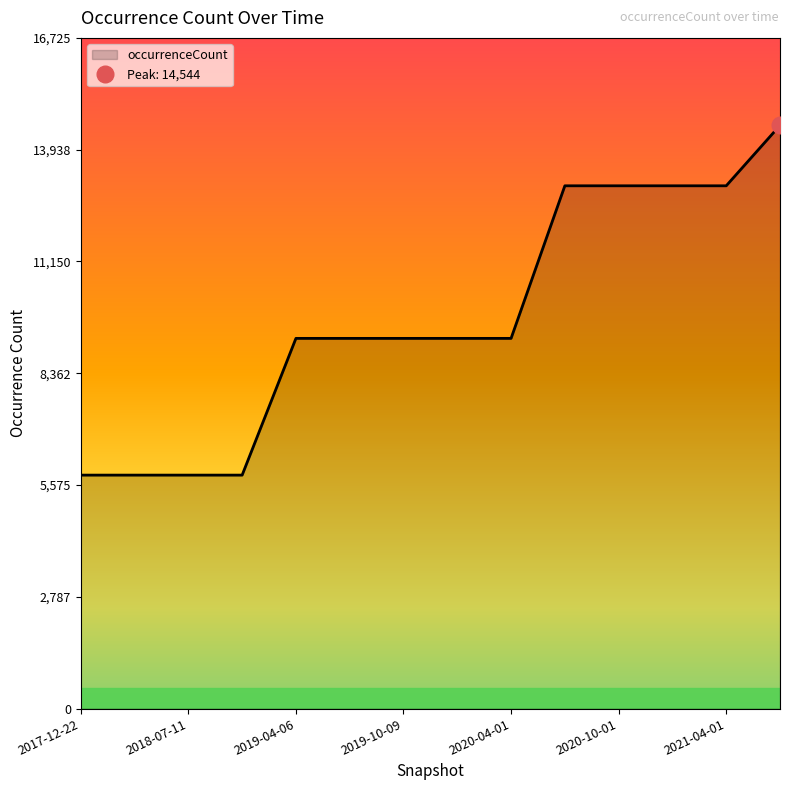

What is the change in value from 2021-04-01 to 2021-07-01?

+1507